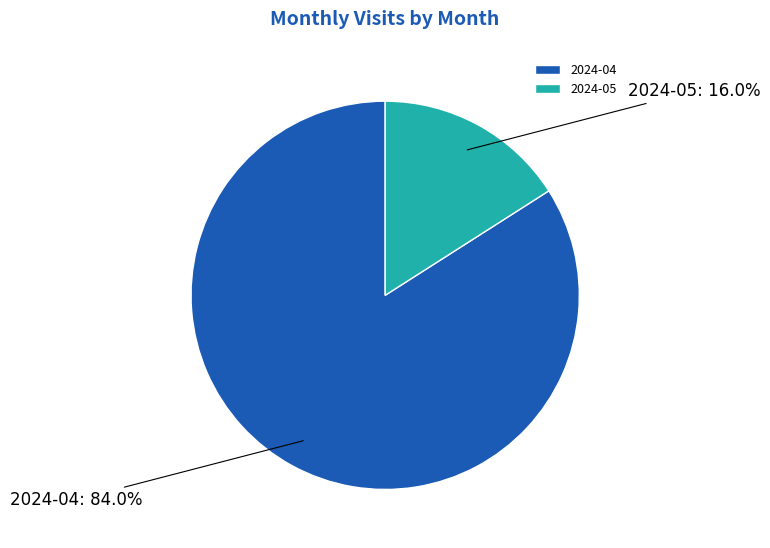

The 2024-05 slice represents 3% of the pie. True or false?

False